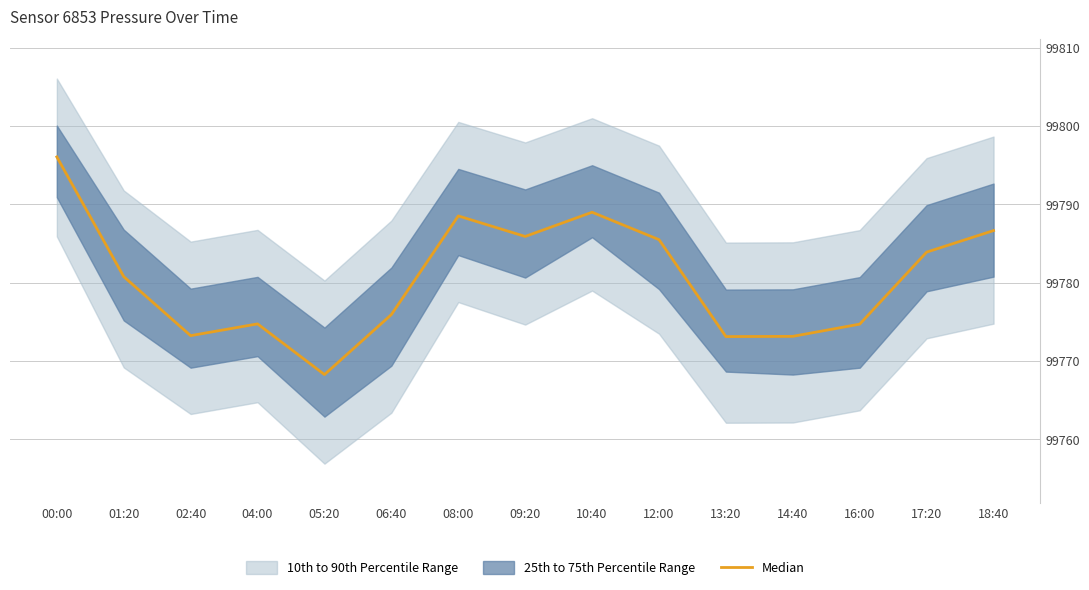

At which label does the data first exceed 99780?

00:00